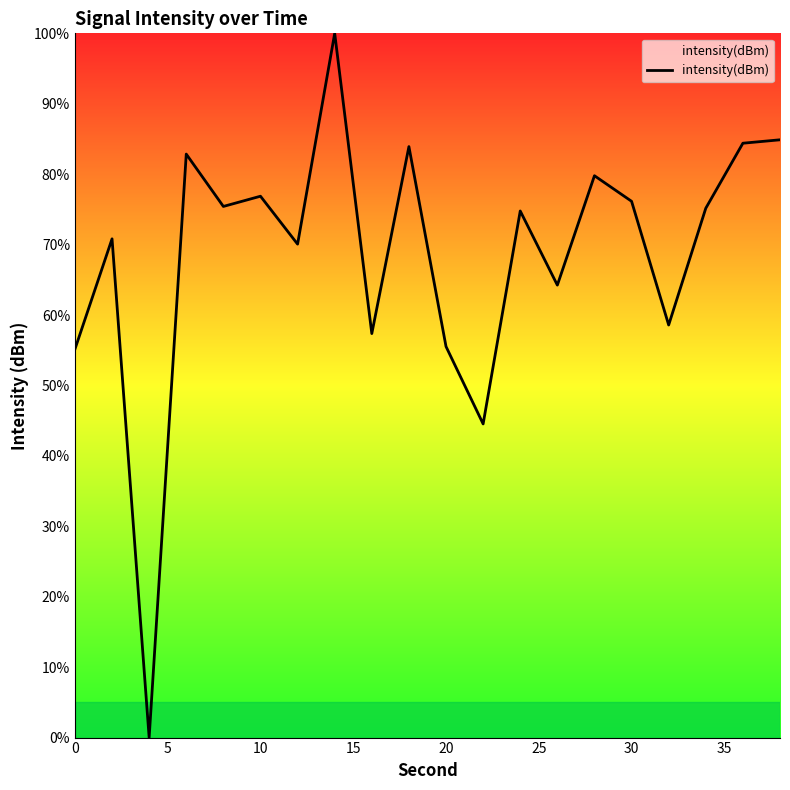

What is the difference between the maximum and minimum values?

100.0